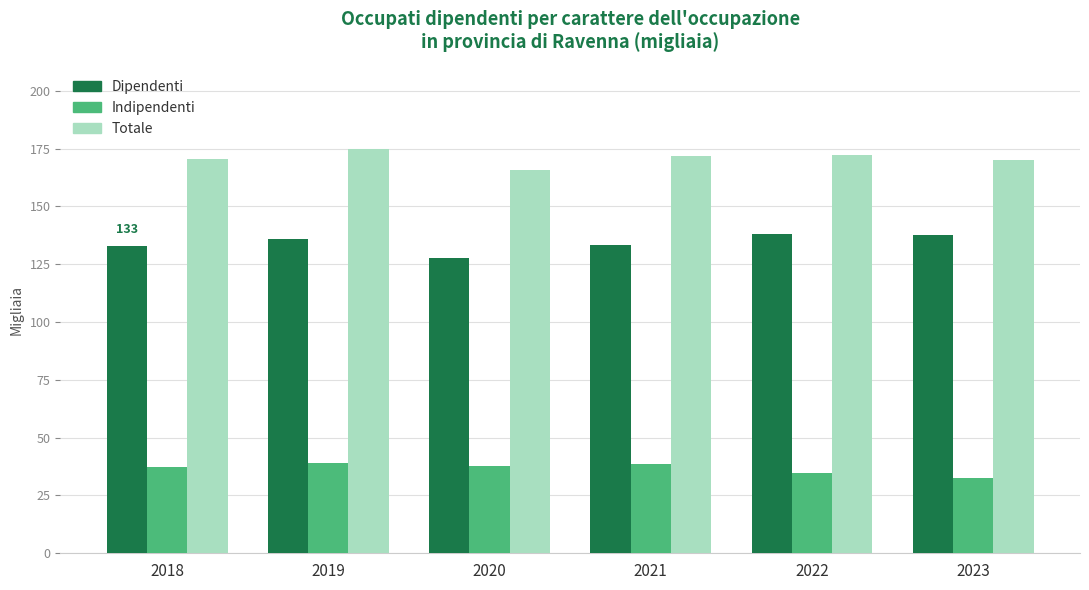

What value does the Totale series have at 2023?

170.1